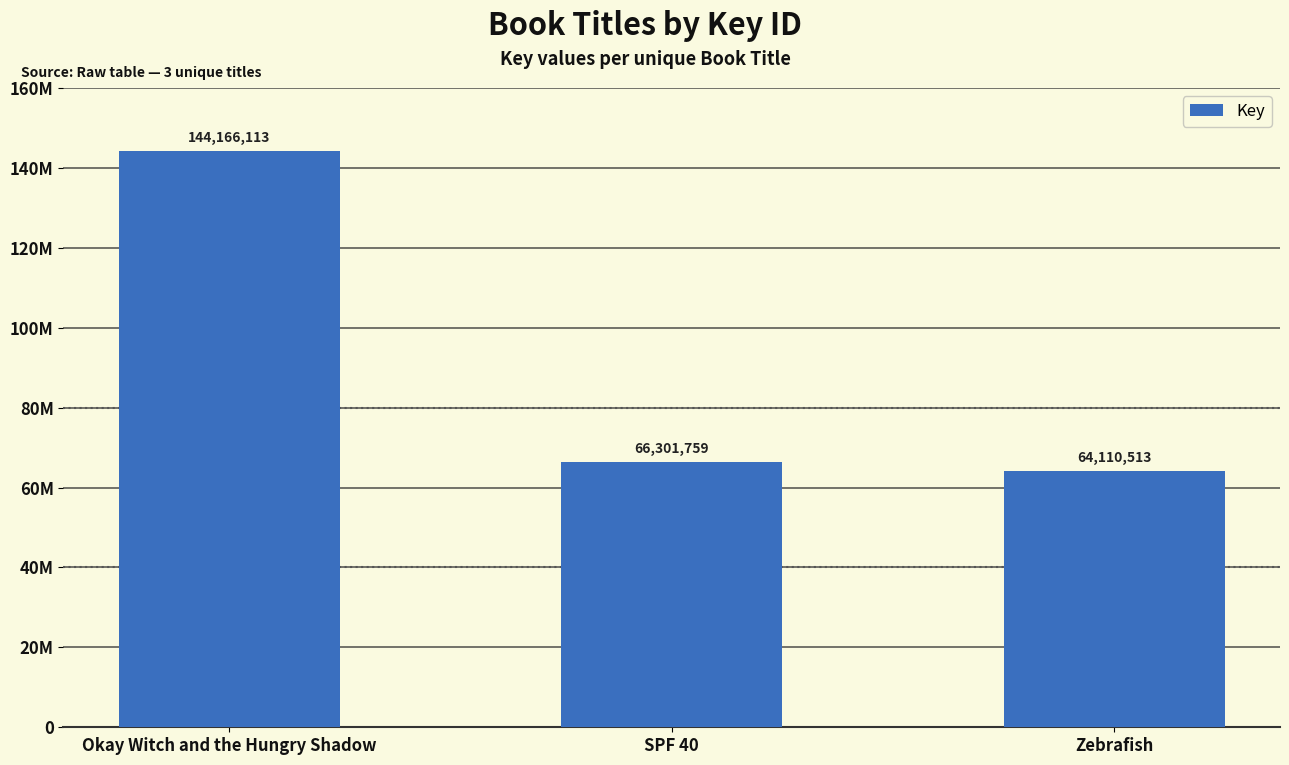

List the labels in order of value, largest first.

Okay Witch and the Hungry Shadow, SPF 40, Zebrafish